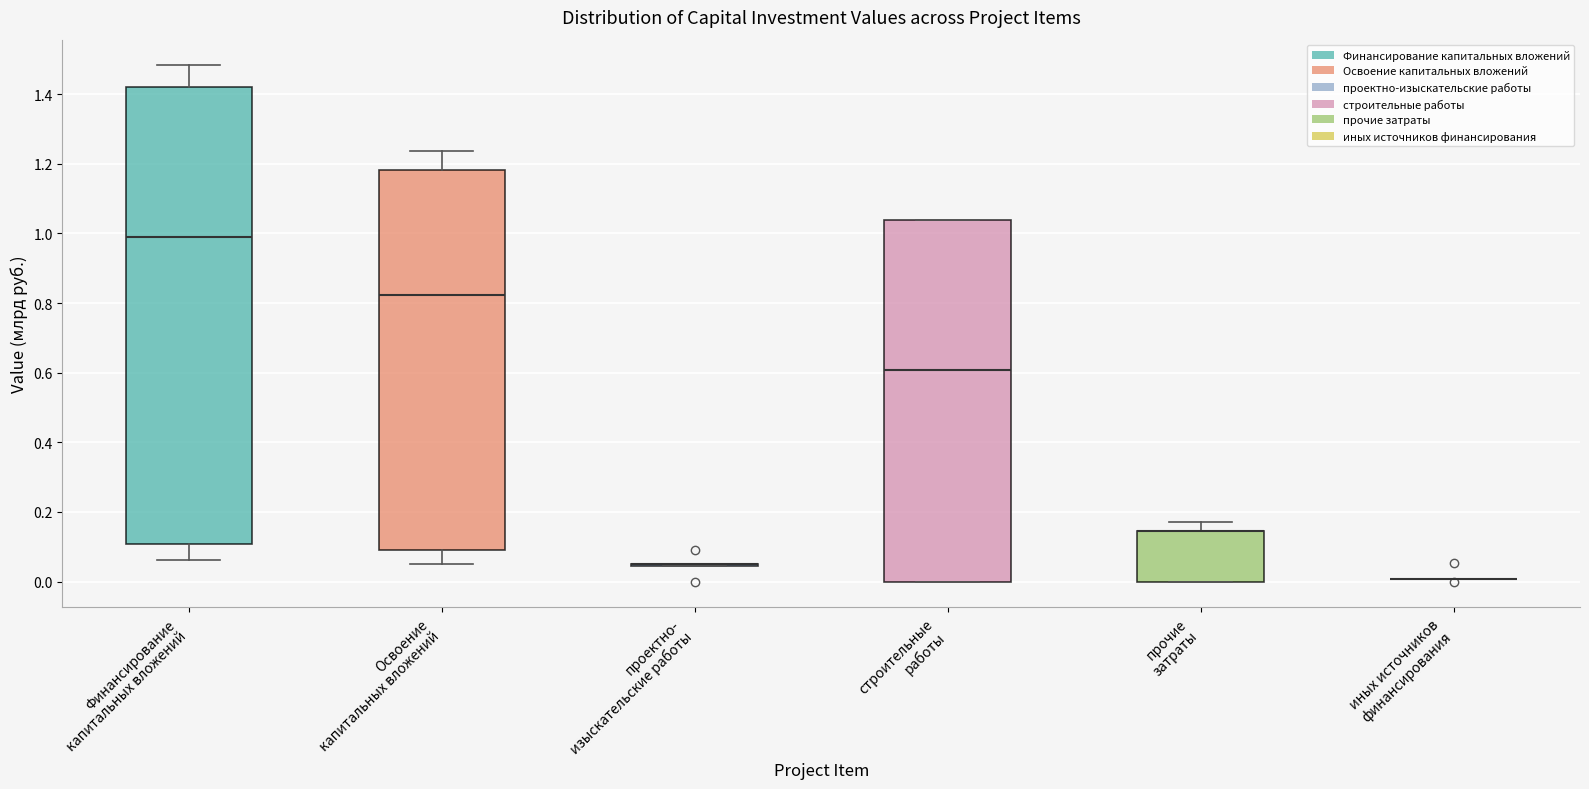

Reading left to right, read every box against the y-axis: the position of its median line, the range the box covers, and the ends of its whiskers. The values are not printed on the chart, so give them approximately, as read against the axis.

Финансирование капитальных вложений: median 0.98, box 0.10 to 1.42, whiskers 0.06 to 1.48
Освоение капитальных вложений: median 0.82, box 0.10 to 1.18, whiskers 0.06 to 1.24
проектно- изыскательские работы: box collapsed to a line at 0.06, whiskers 0.04 to 0.06
строительные работы: median 0.60, box 0.00 to 1.04, whiskers 0.00 to 1.04
прочие затраты: median 0.14 (drawn on the box's upper edge), box 0.00 to 0.14, whiskers 0.00 to 0.18
иных источников финансирования: box collapsed to a line at 0.00, whiskers 0.00 to 0.00